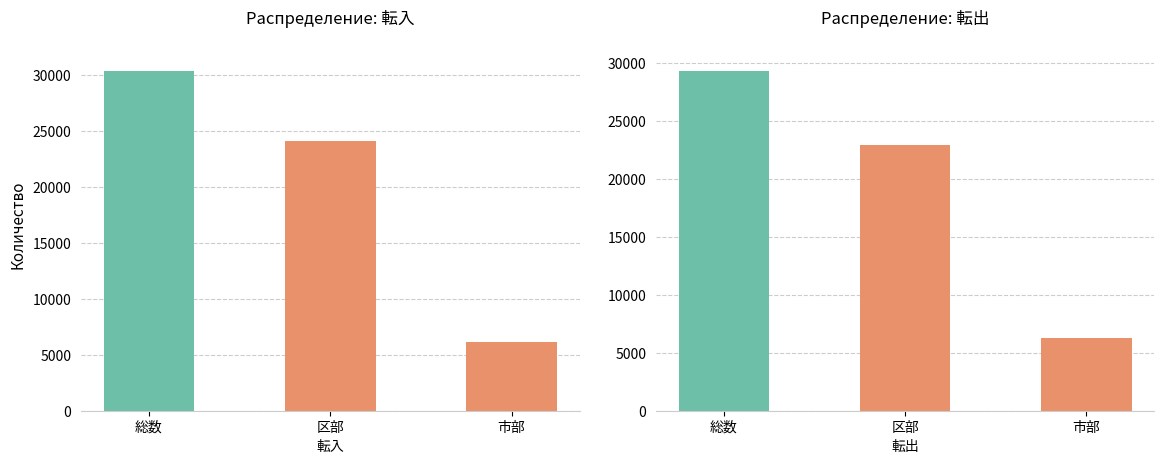

True or false: 転入 has a value of 24056 at 区部.

True